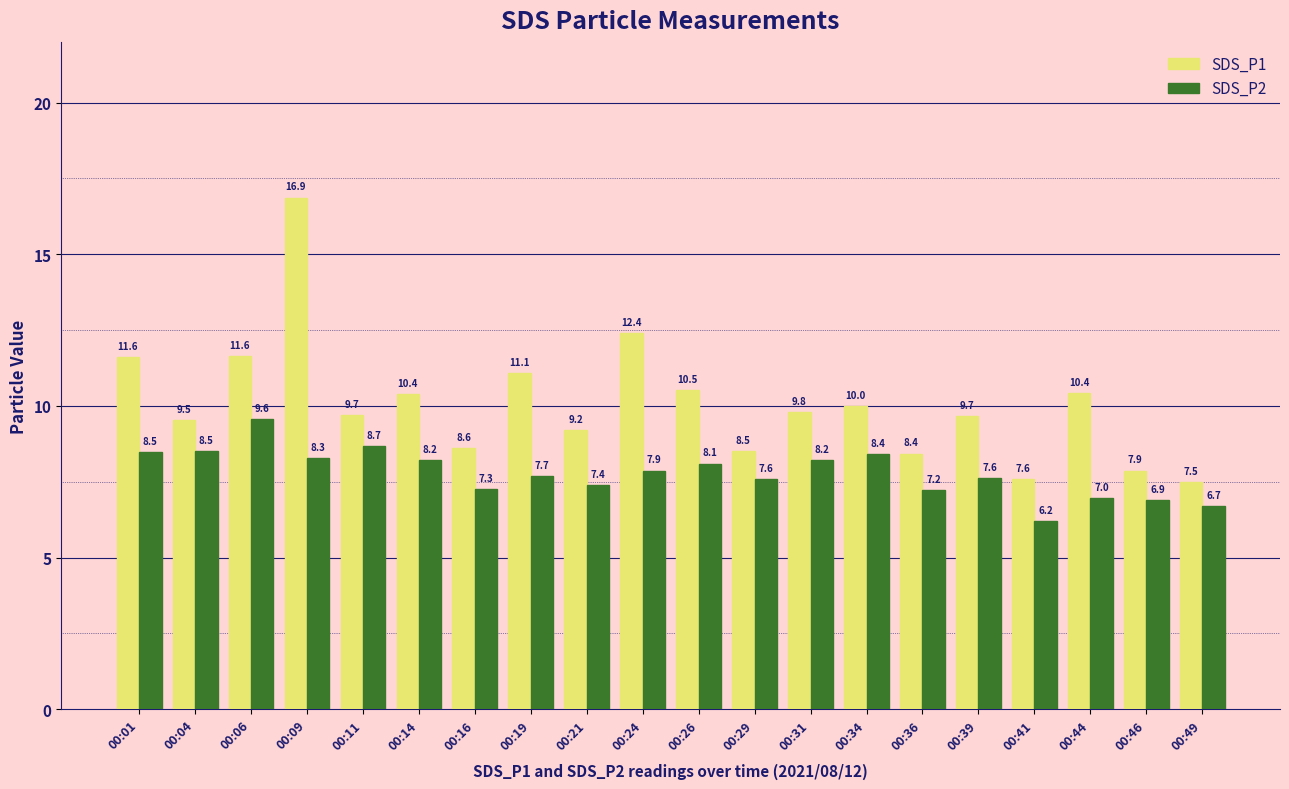

Reading left to right, transcribe all the data shown in this chart.

SDS_P1: 00:01=11.6	00:04=9.5	00:06=11.6	00:09=16.9	00:11=9.7	00:14=10.4	00:16=8.6	00:19=11.1	00:21=9.2	00:24=12.4	00:26=10.5	00:29=8.5	00:31=9.8	00:34=10.0	00:36=8.4	00:39=9.7	00:41=7.6	00:44=10.4	00:46=7.9	00:49=7.5
SDS_P2: 00:01=8.5	00:04=8.5	00:06=9.6	00:09=8.3	00:11=8.7	00:14=8.2	00:16=7.3	00:19=7.7	00:21=7.4	00:24=7.9	00:26=8.1	00:29=7.6	00:31=8.2	00:34=8.4	00:36=7.2	00:39=7.6	00:41=6.2	00:44=7.0	00:46=6.9	00:49=6.7